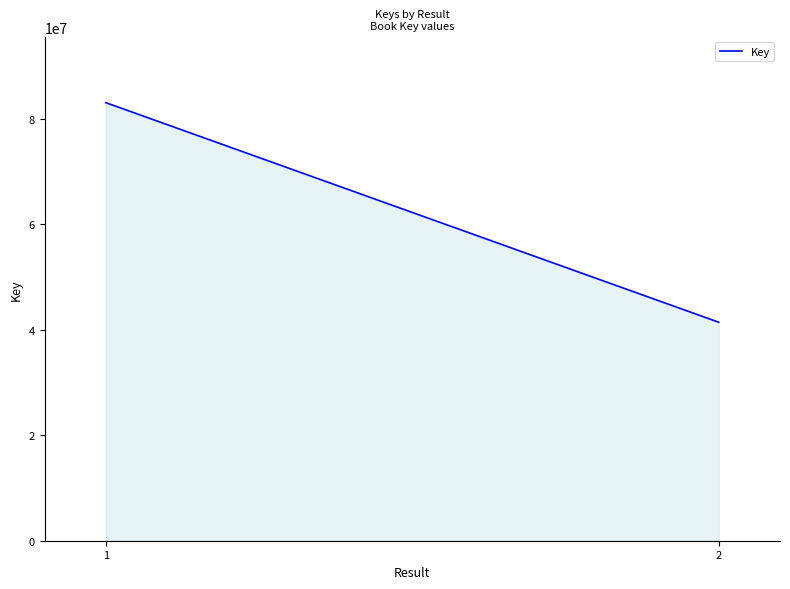

What is the value of the 1st point from the left?

83058743